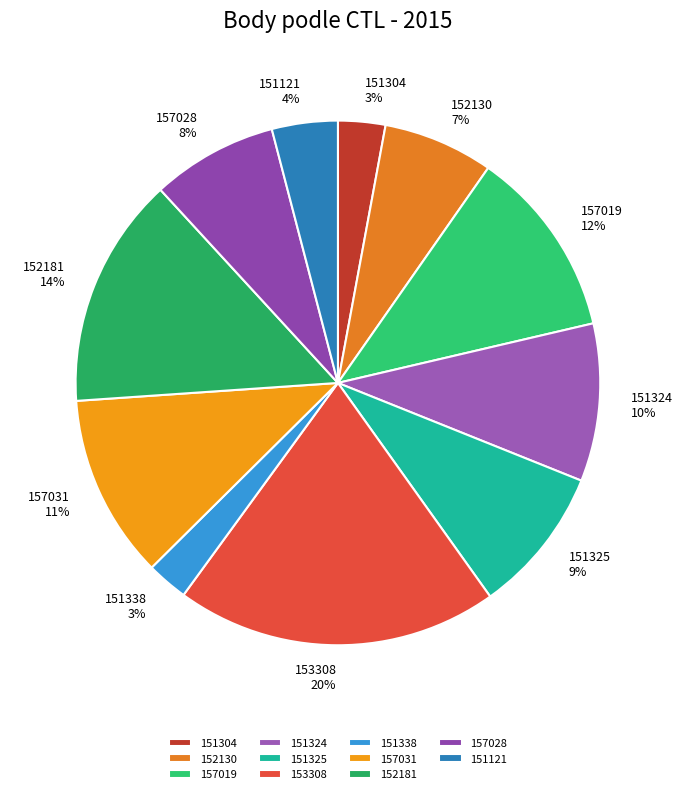

Is the sum of 151324 and 157031 greater than half?

No